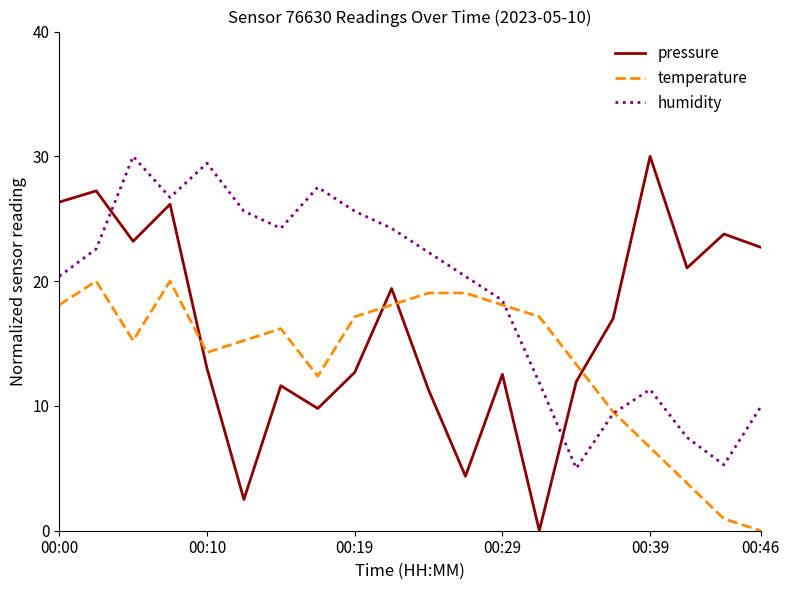

Which series has the largest range (max minus min)?

pressure